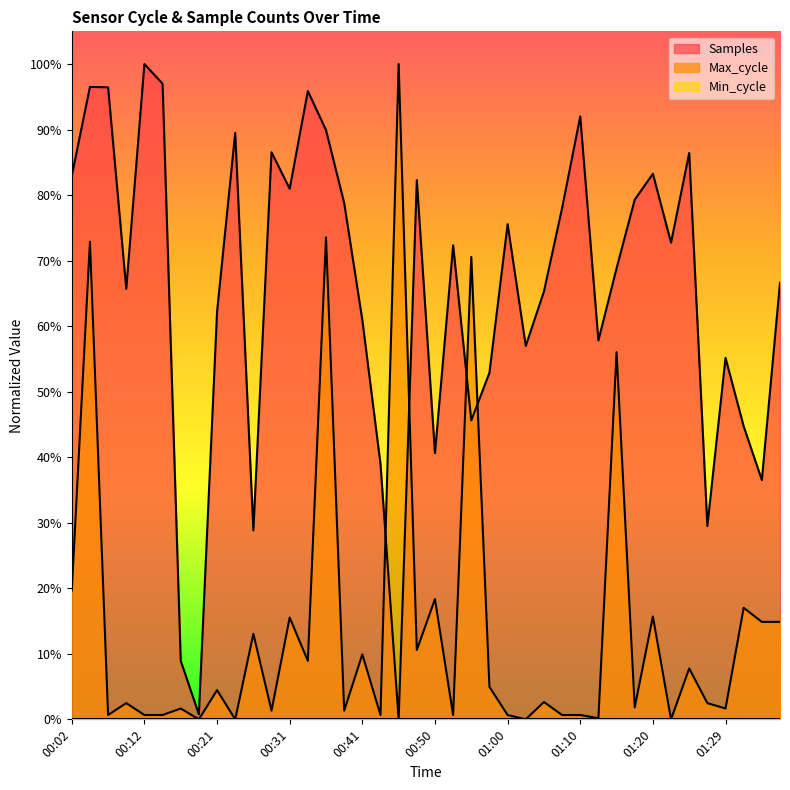

List the labels in order of Samples value, smallest first.

00:46, 00:19, 00:16, 00:26, 01:27, 01:34, 00:43, 00:50, 01:32, 00:55, 00:58, 01:29, 01:03, 01:12, 00:41, 00:21, 01:05, 00:09, 01:37, 01:15, 00:53, 01:22, 01:00, 01:07, 00:38, 01:17, 00:31, 00:48, 00:02, 01:20, 01:25, 00:29, 00:24, 00:36, 01:10, 00:33, 00:07, 00:04, 00:14, 00:12